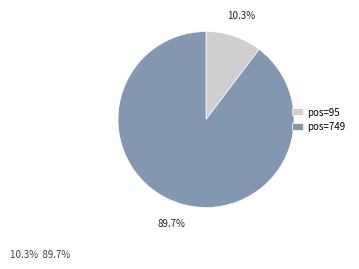

Which category has the biggest portion of the pie?

pos=749